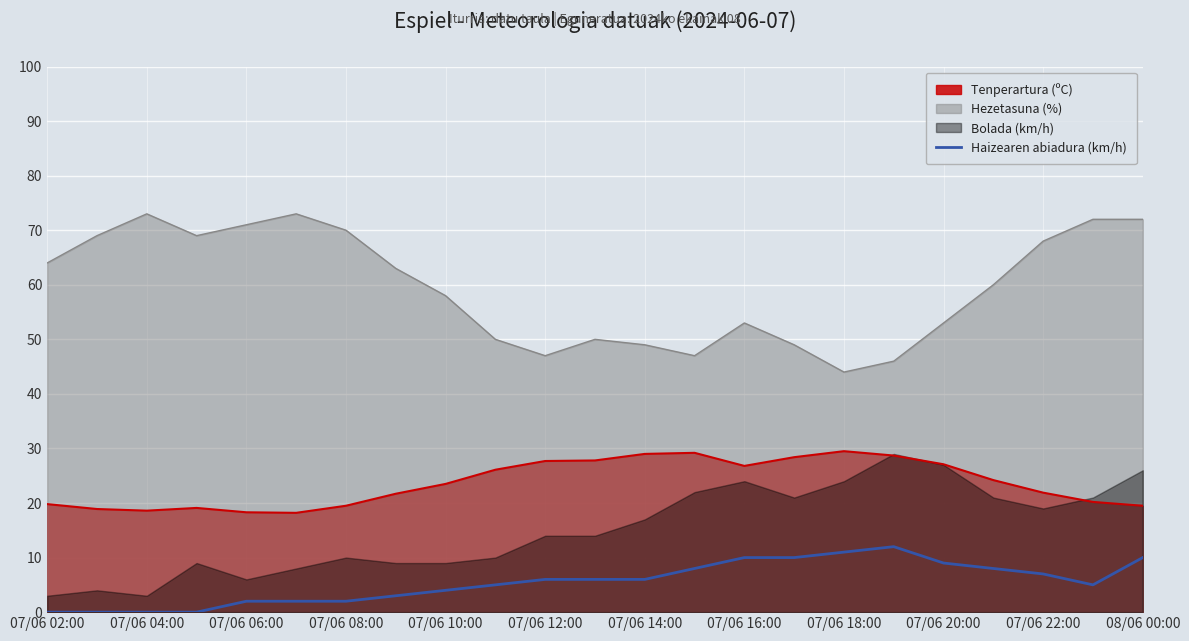

What is the highest value of the Haizearen abiadura (km/h) series?

12.0